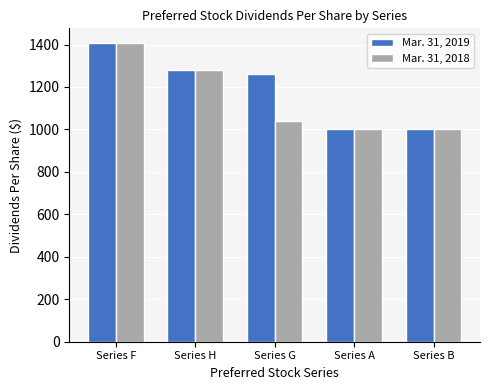

How many distinct data groups are displayed?

2